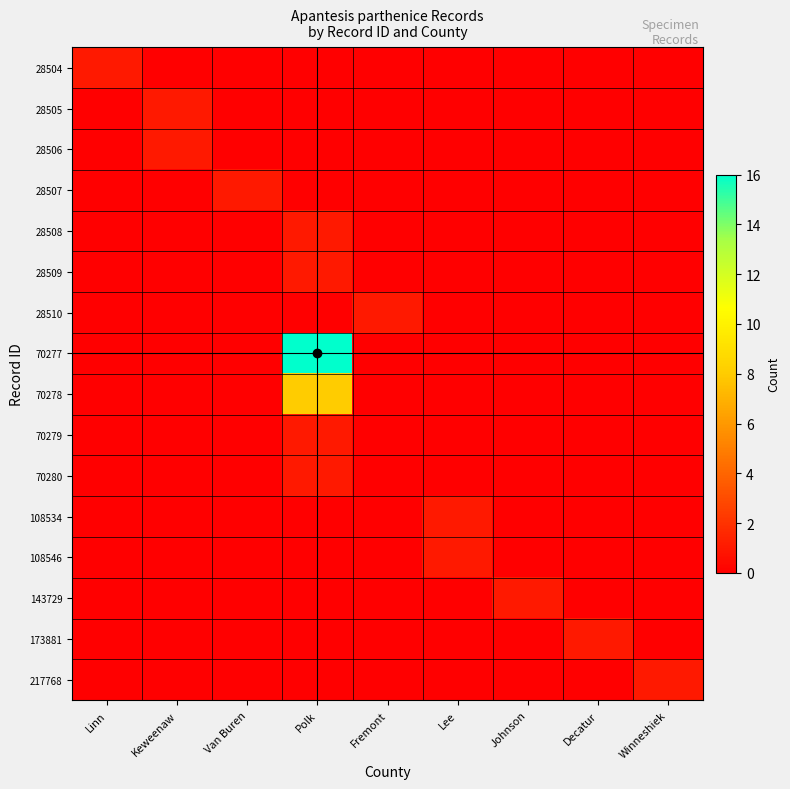

How many distinct data groups are displayed?

16